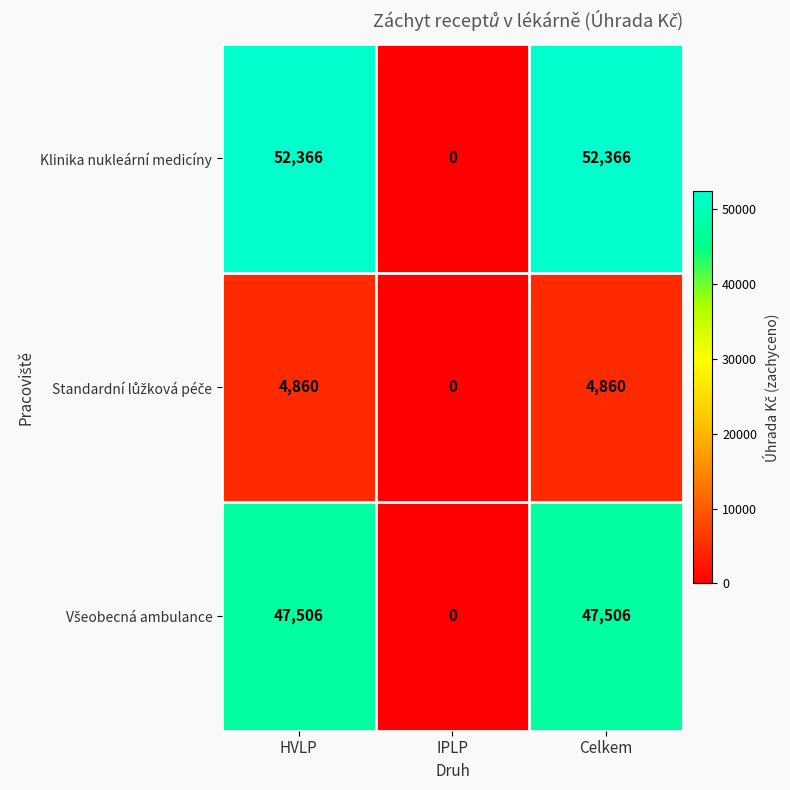

The value of Klinika nukleární medicíny at Celkem is 52366. True or false?

True